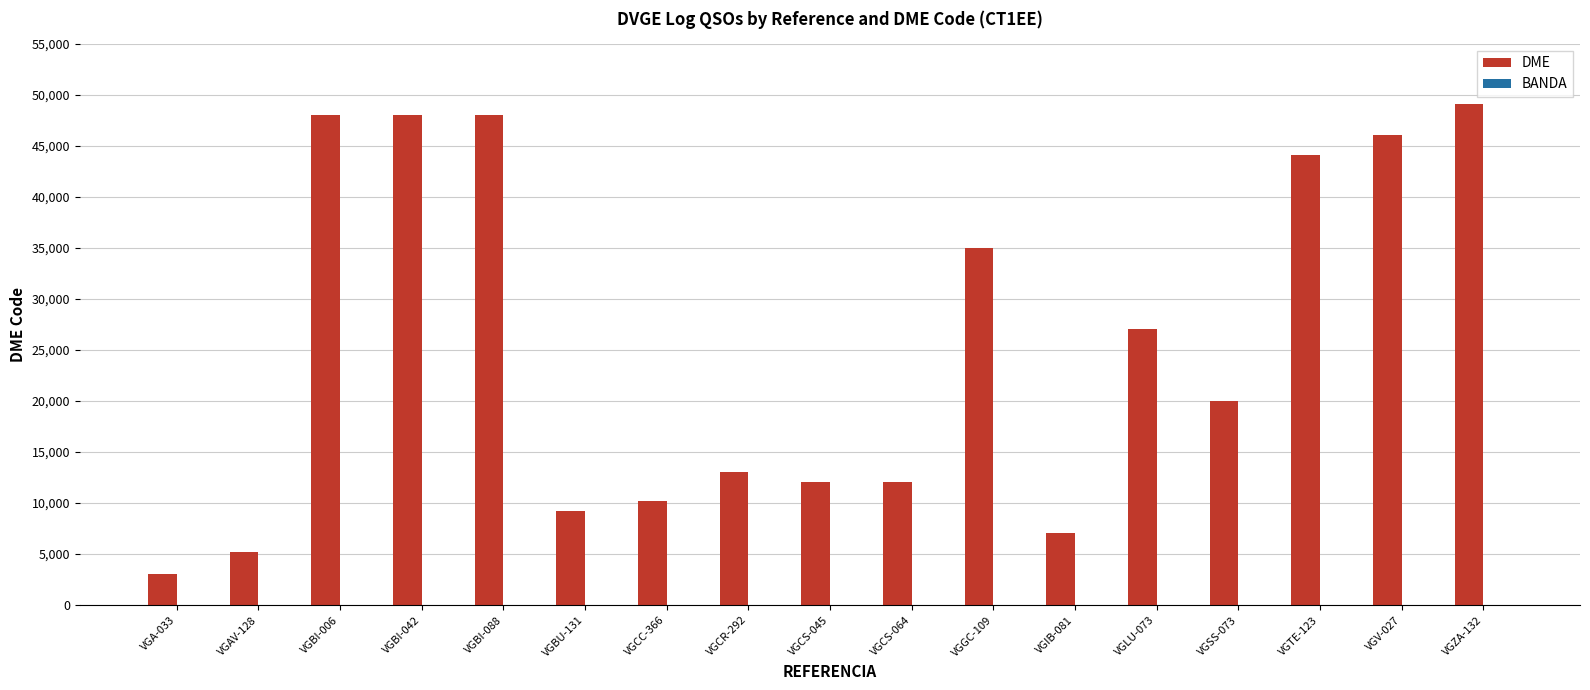

Which series changed the most between VGBI-042 and VGCC-366?

DME